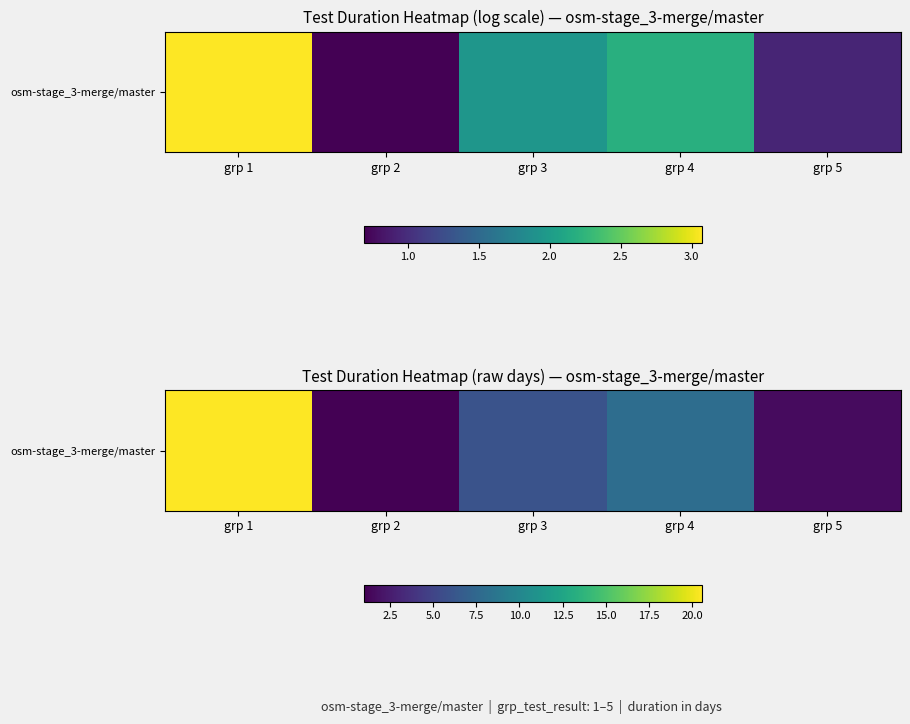

What is the smallest value displayed?

1.0